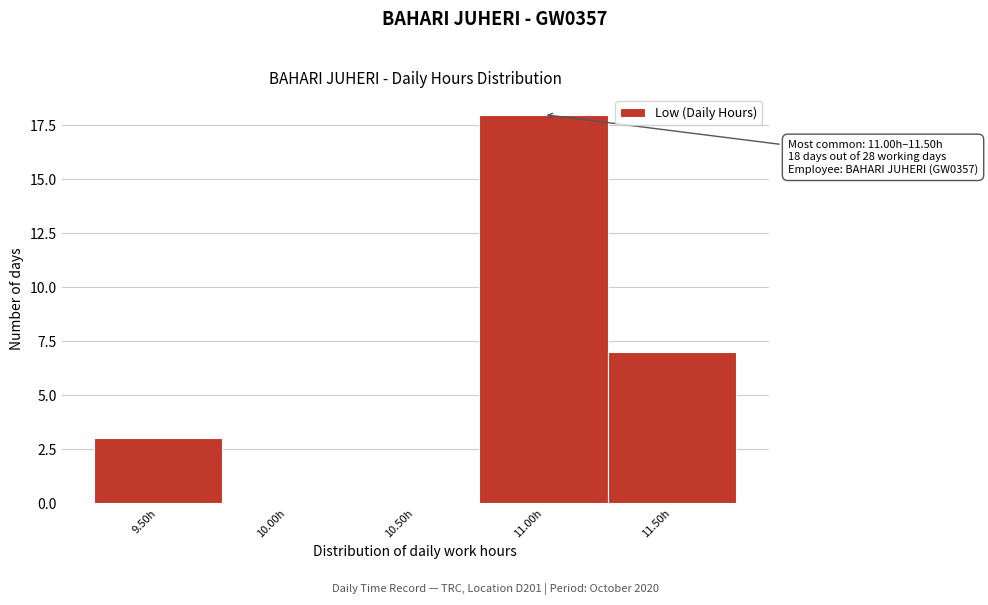

Reading left to right, transcribe all the data shown in this chart.

9.50h=3	10.00h=0	10.50h=0	11.00h=18	11.50h=7